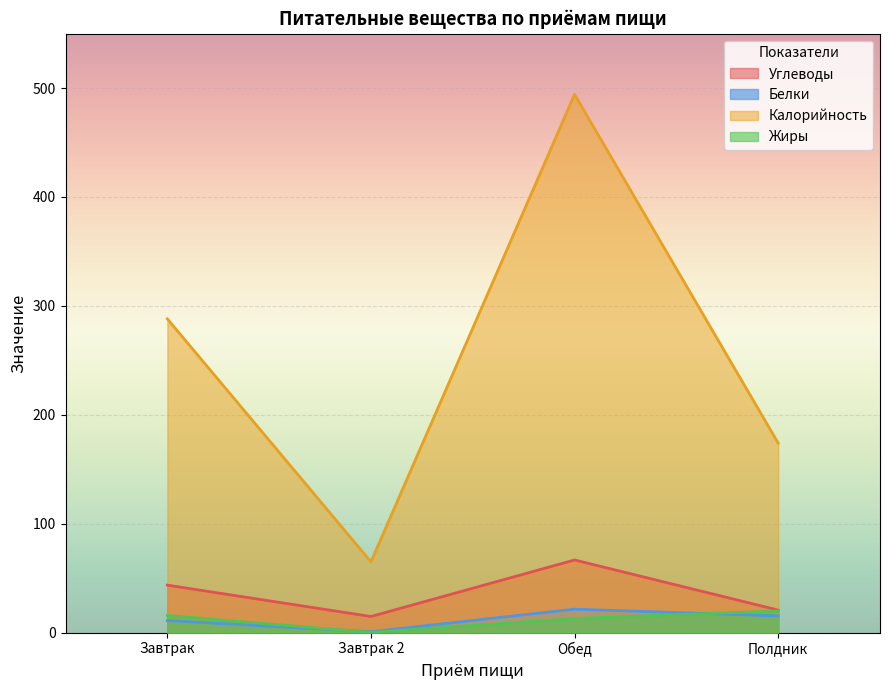

True or false: Углеводы has more than 2 points higher than both neighbors.

False